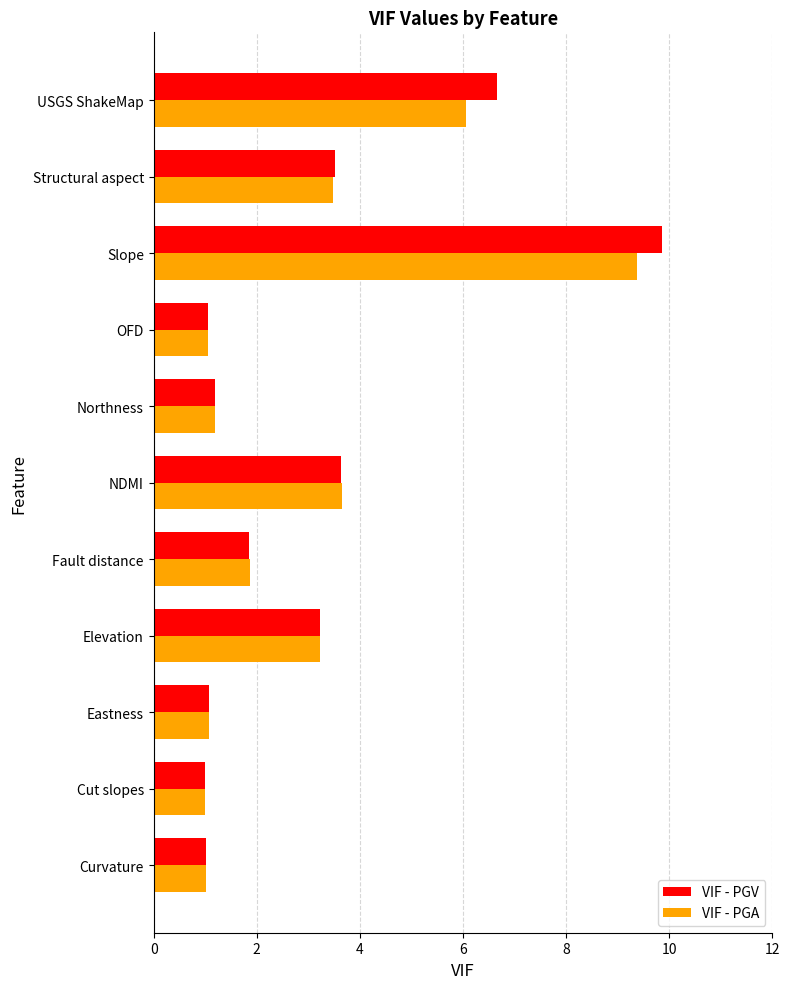

Which series has the largest total across all categories?

VIF - PGV